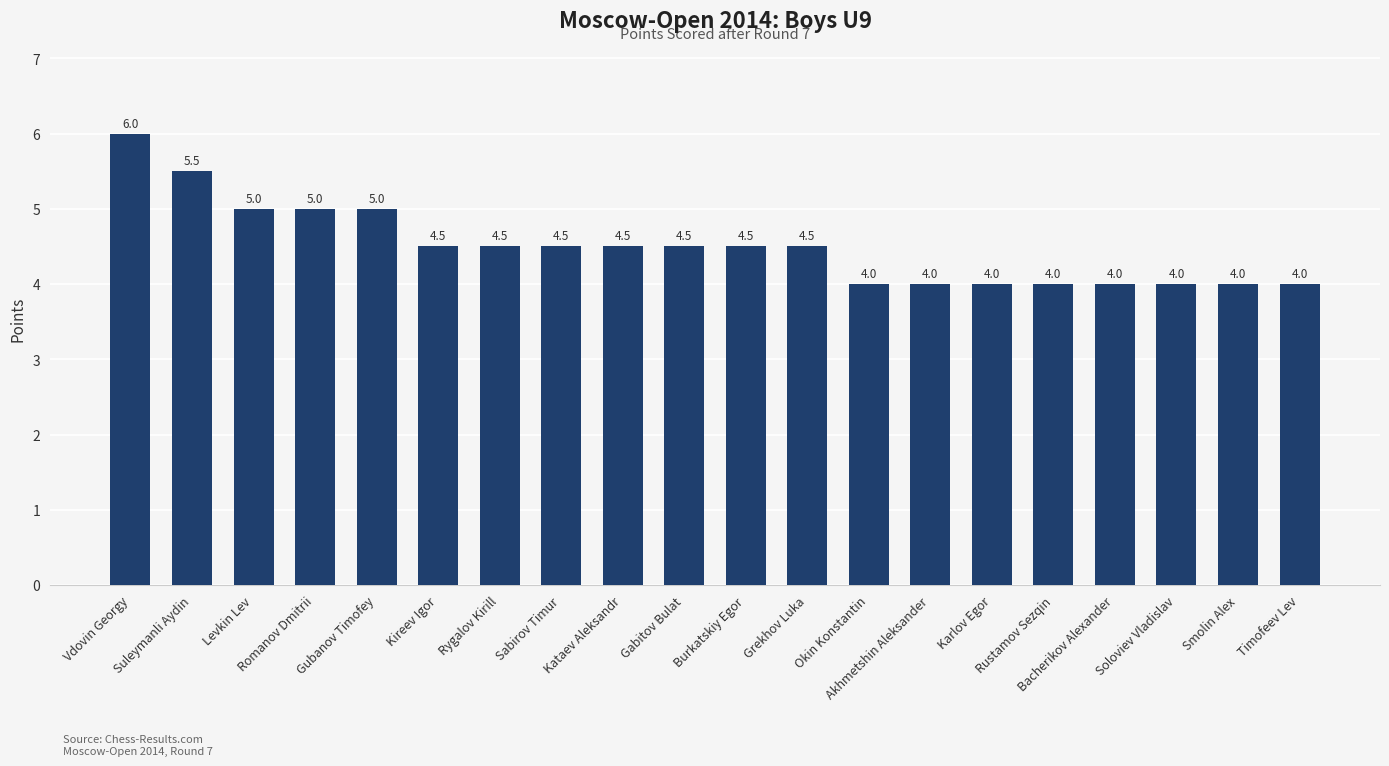

What is the value of the 6th bar from the left?

4.5